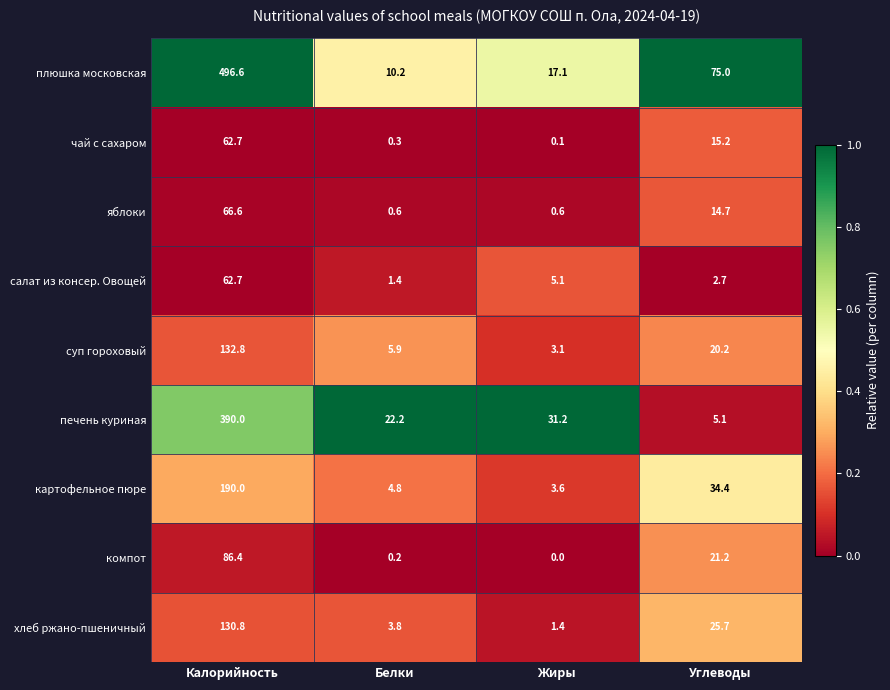

List the labels in order of суп гороховый value, smallest first.

Жиры, Белки, Углеводы, Калорийность